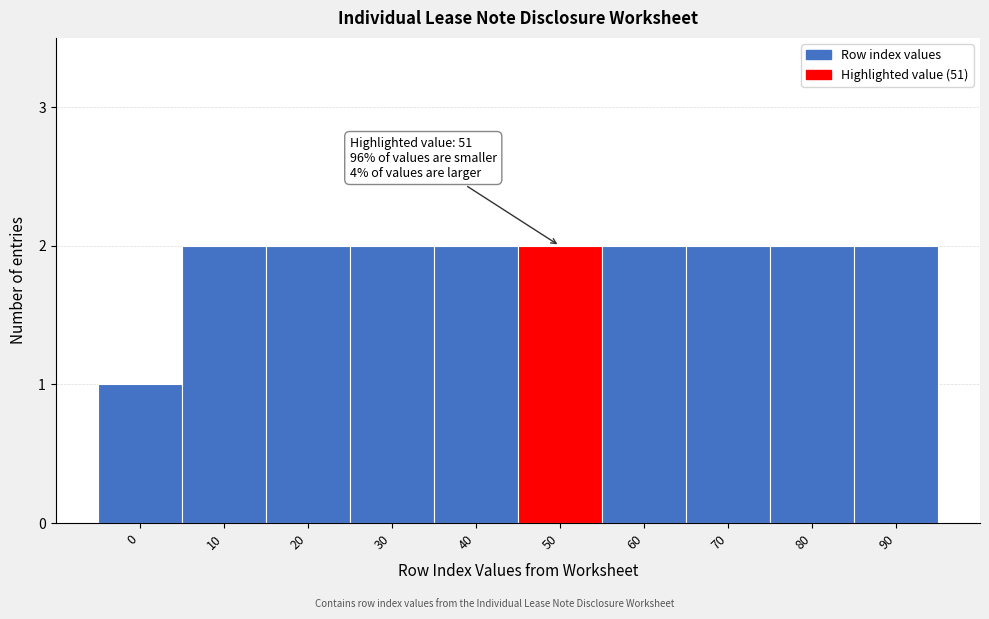

Reading right to left, extract all data points from this chart.

2	2	2	2	2	2	2	2	2	1